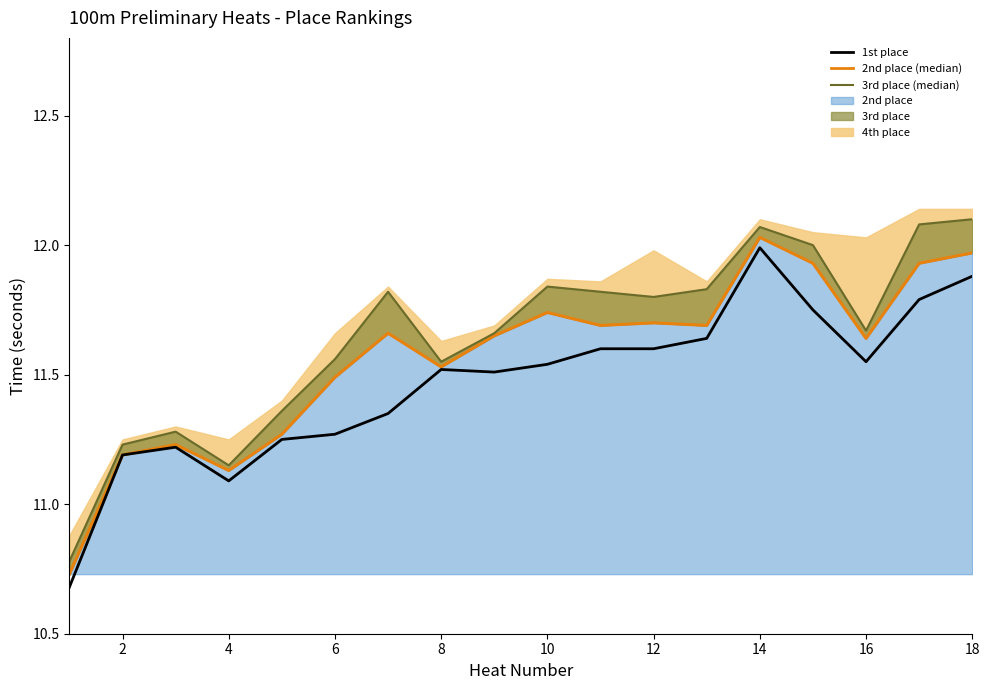

Between 8 and 11, which series saw the biggest shift?

3rd place line